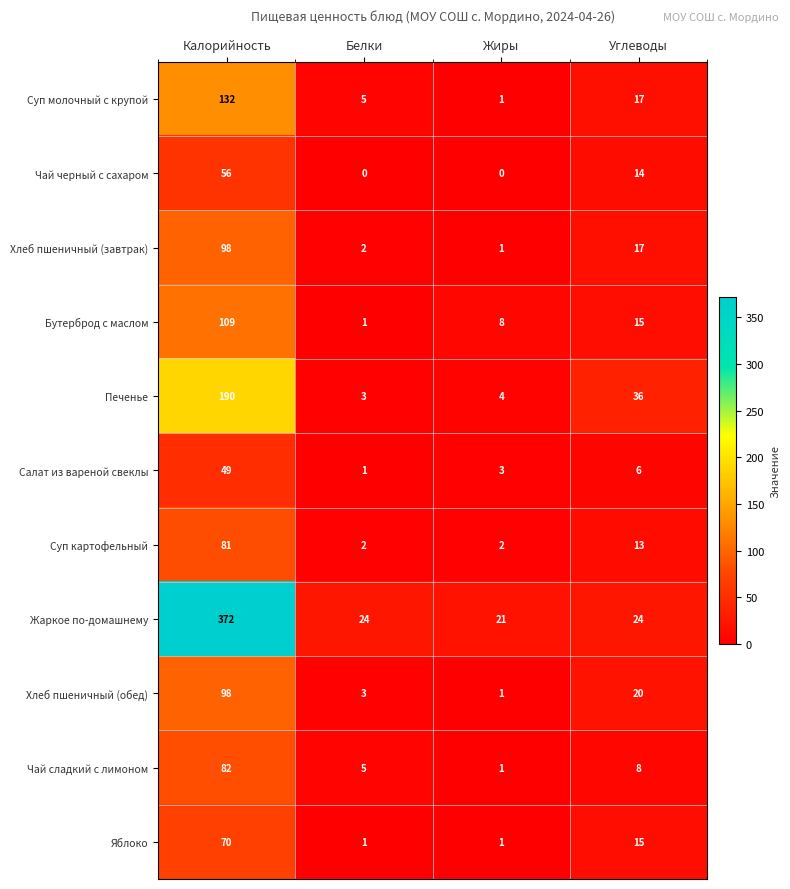

Which series changed the most between Калорийность and Жиры?

Жаркое по-домашнему